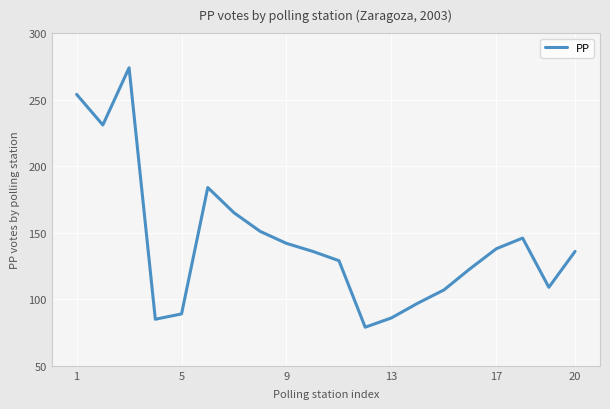

What is the greatest value displayed?

274